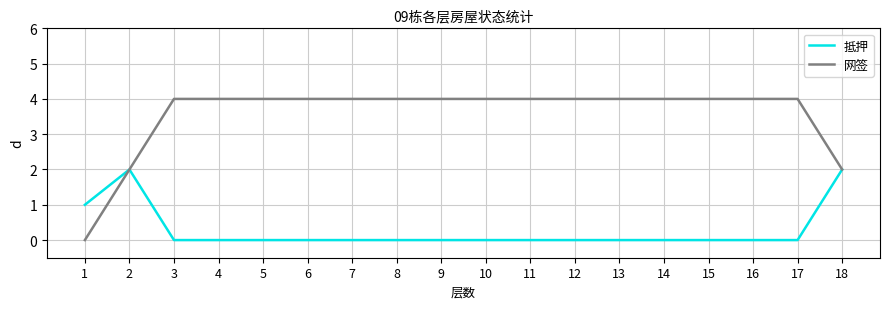

How many lines are shown in the chart?

2